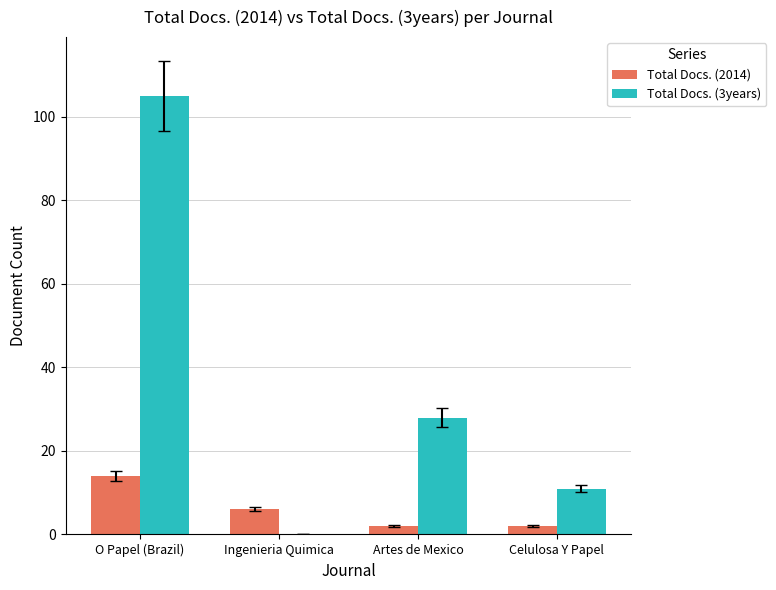

Between O Papel (Brazil) and Ingenieria Quimica, which series saw the biggest shift?

Total Docs. (3years)